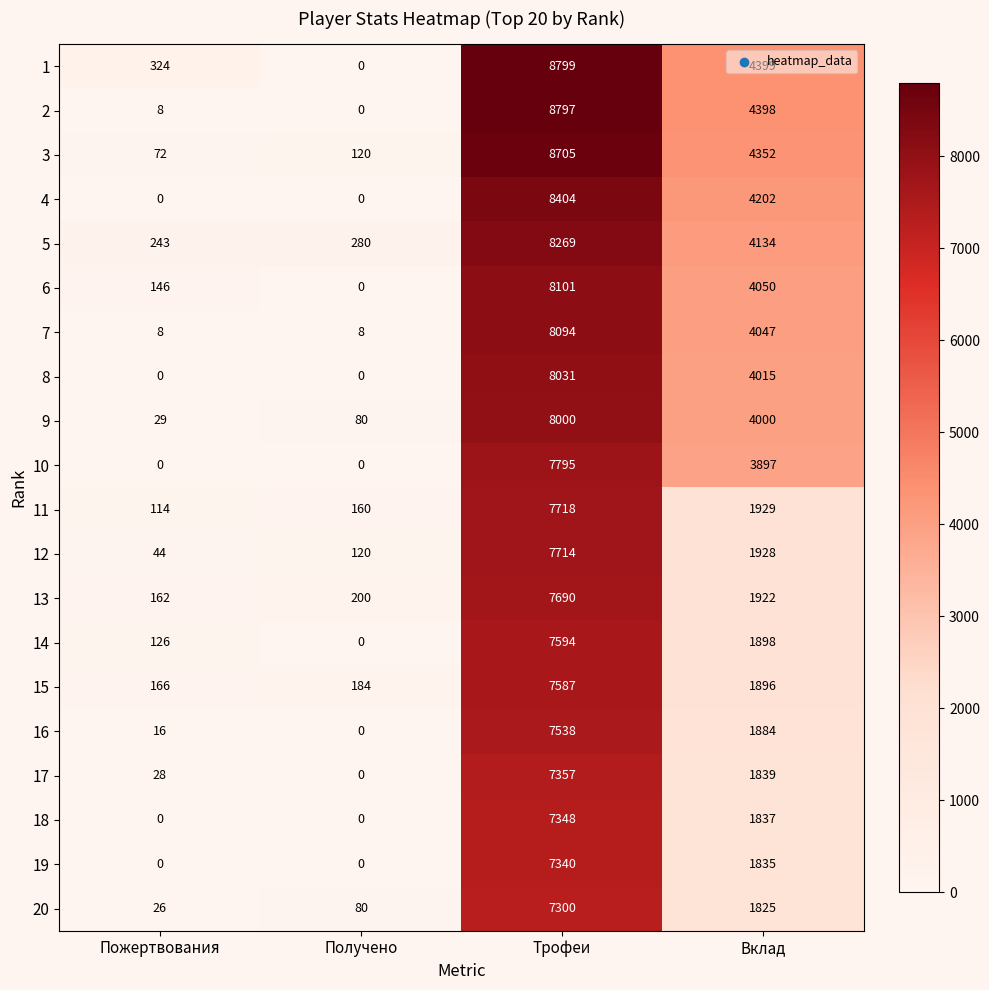

Rank the categories by 3 value from lowest to highest.

Пожертвования, Получено, Вклад, Трофеи